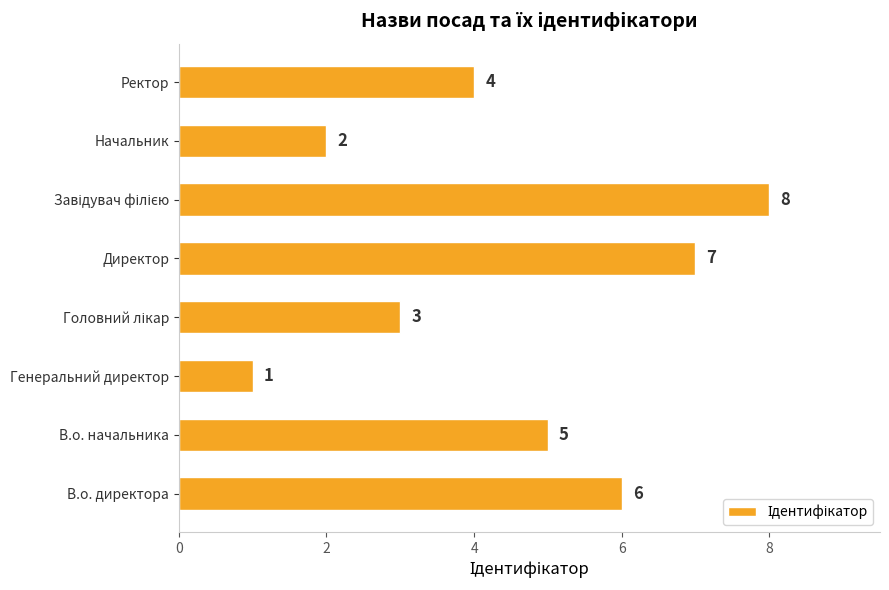

What is the approximate value at Директор?

7